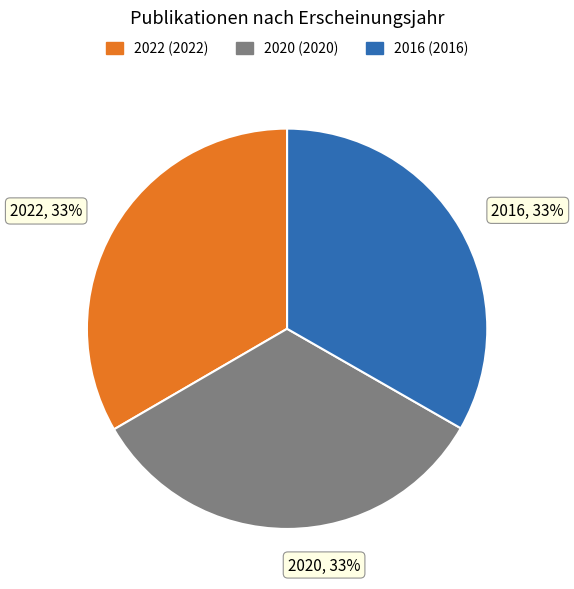

Approximately how many times larger is the value at 2016, 33% compared to 2022, 33%?

1.0